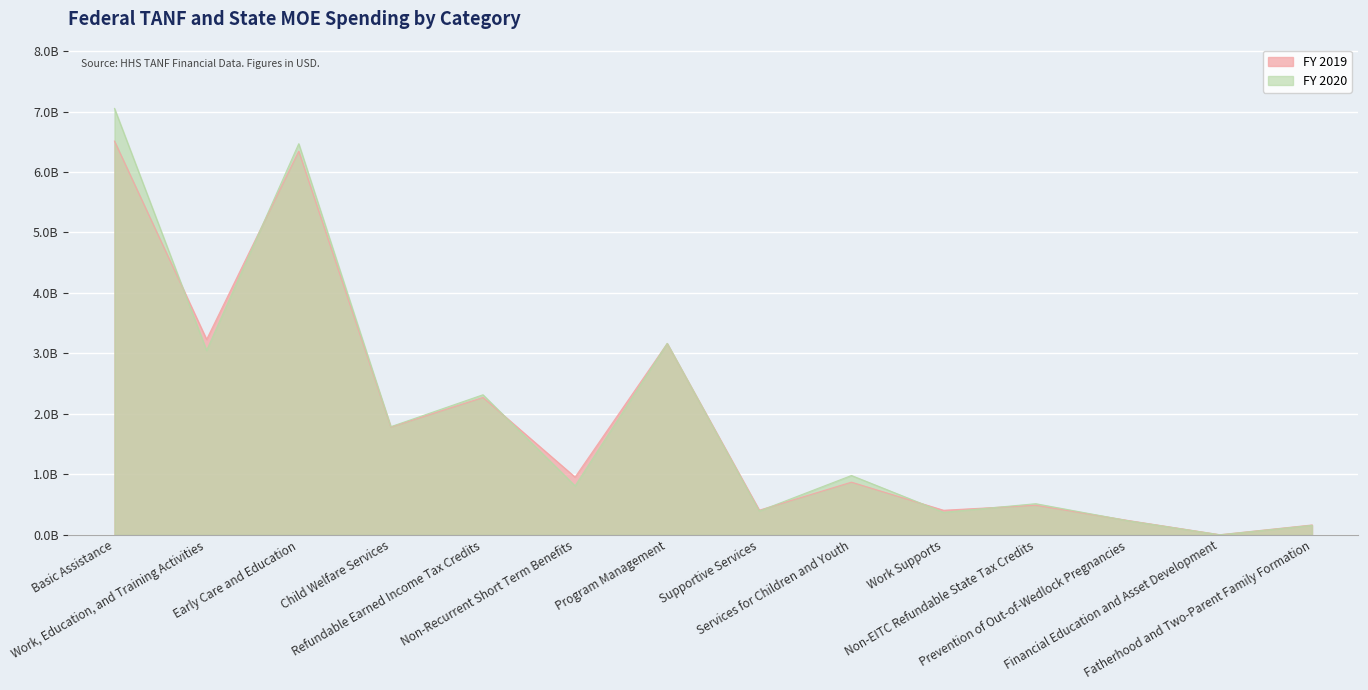

Rank the series by their maximum value, from lowest to highest.

FY 2019, FY 2020